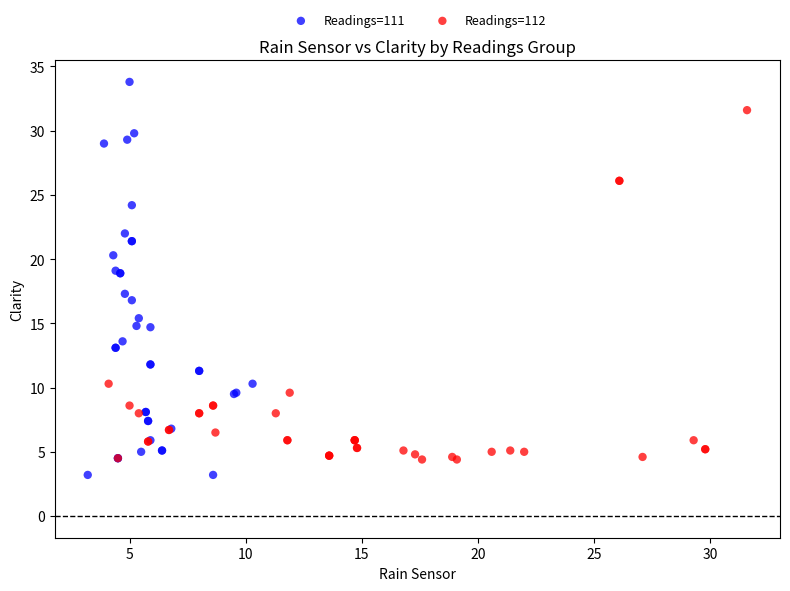

Which series reaches the maximum Y coordinate?

Readings=111